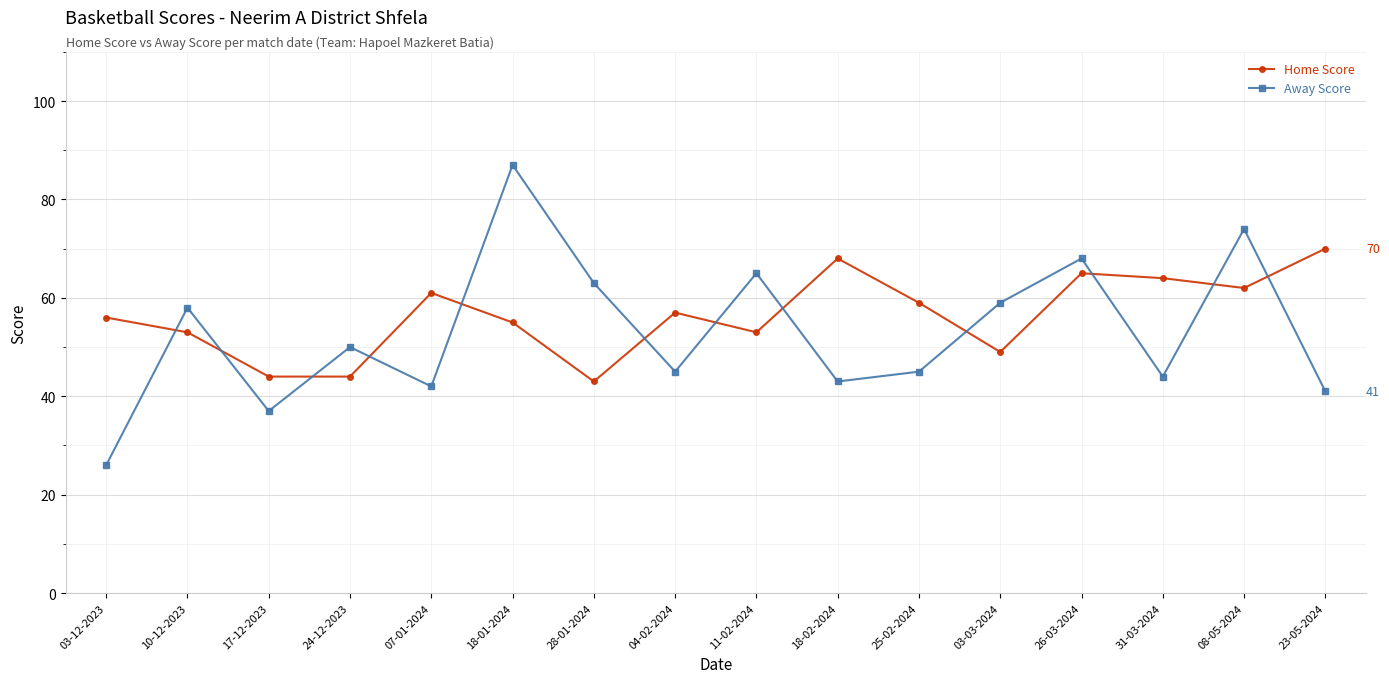

Read the Away Score value at 03-12-2023, to the nearest 5.

25